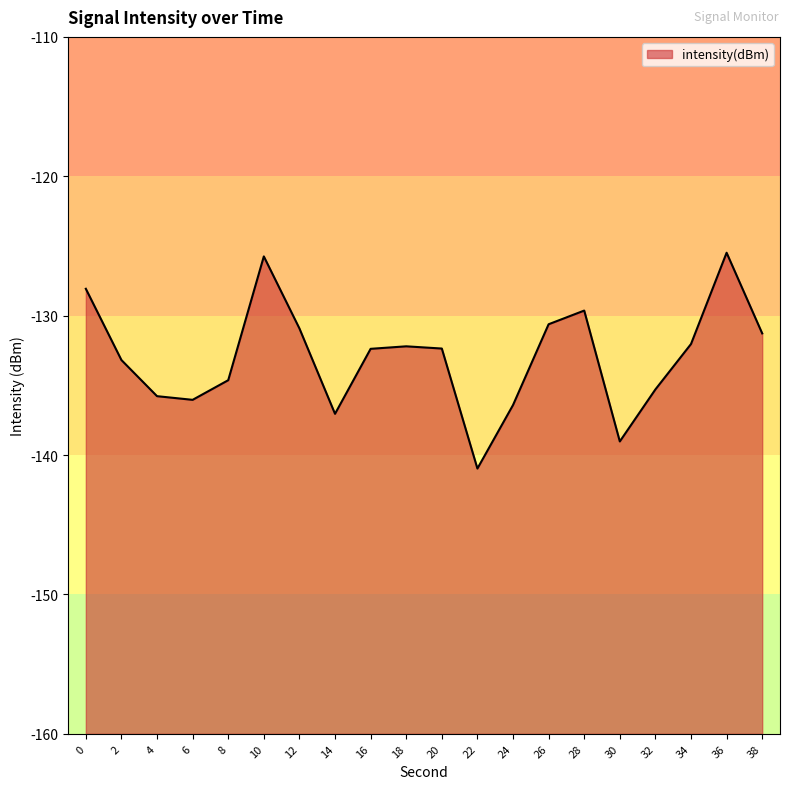

At which label is the value closest to -133?

2